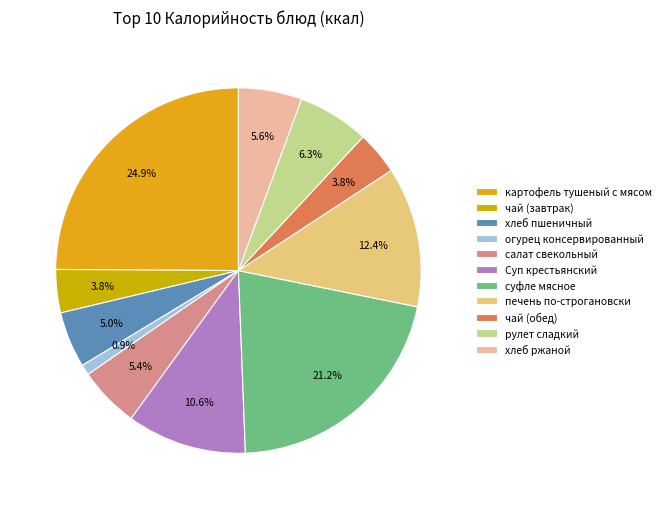

How many slices are in this pie chart?

11